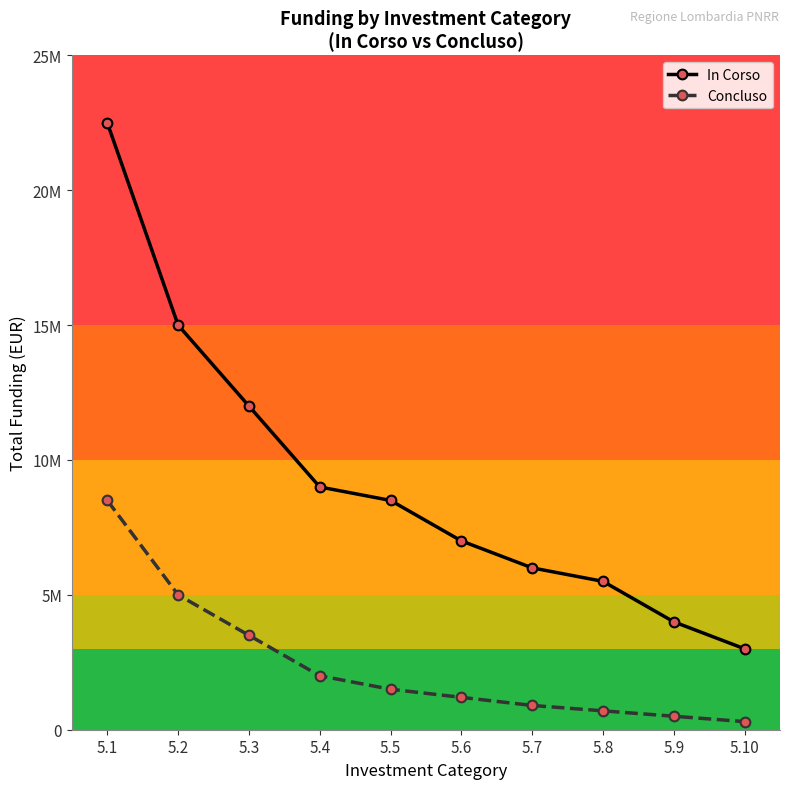

Which series has the largest total across all categories?

In Corso